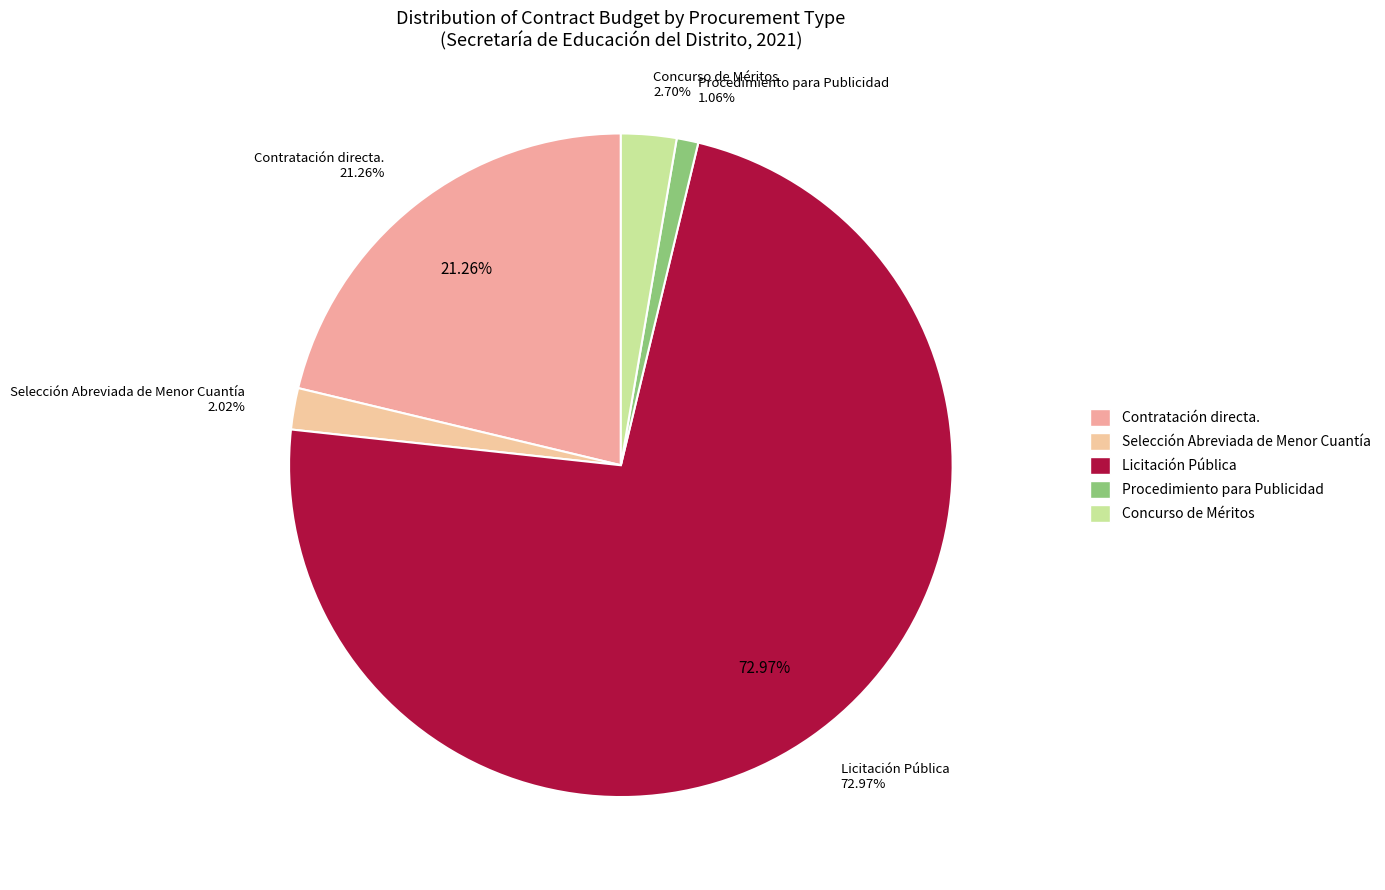

The Contratación directa. slice represents 28% of the pie. True or false?

False